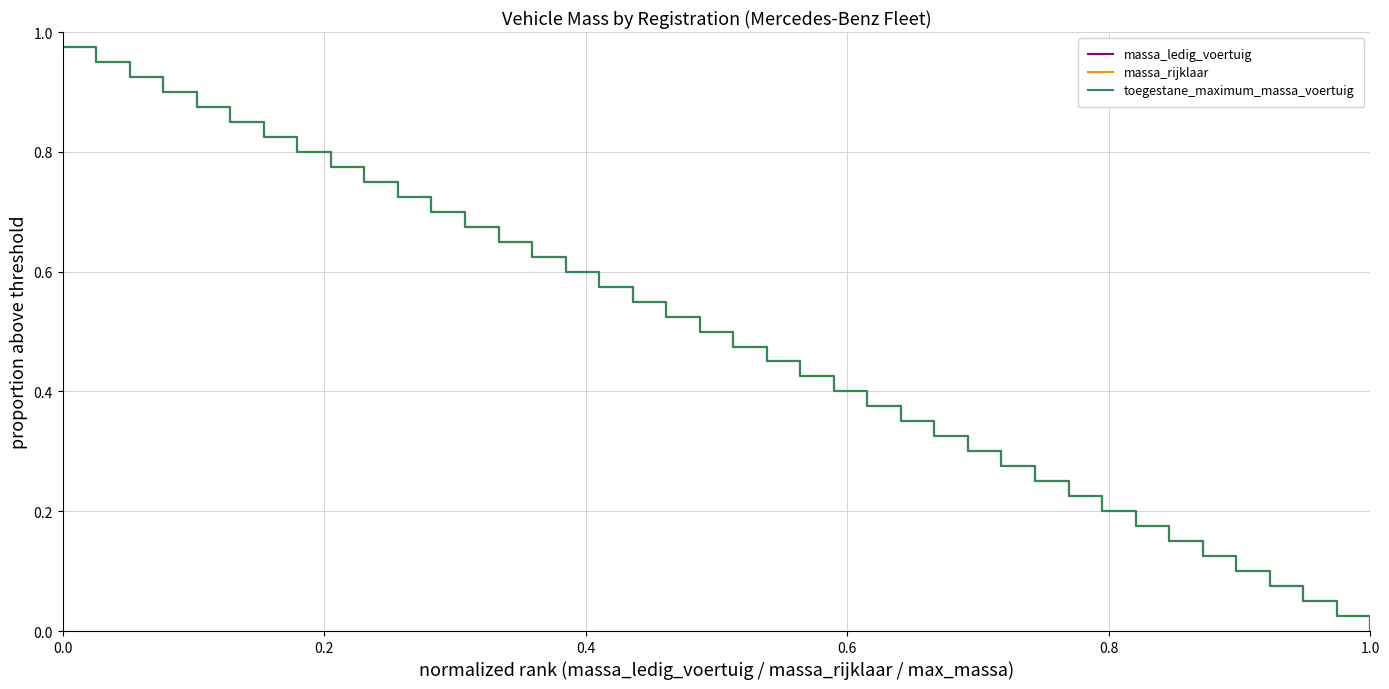

Does the chart display data point markers on the line(s)?

No